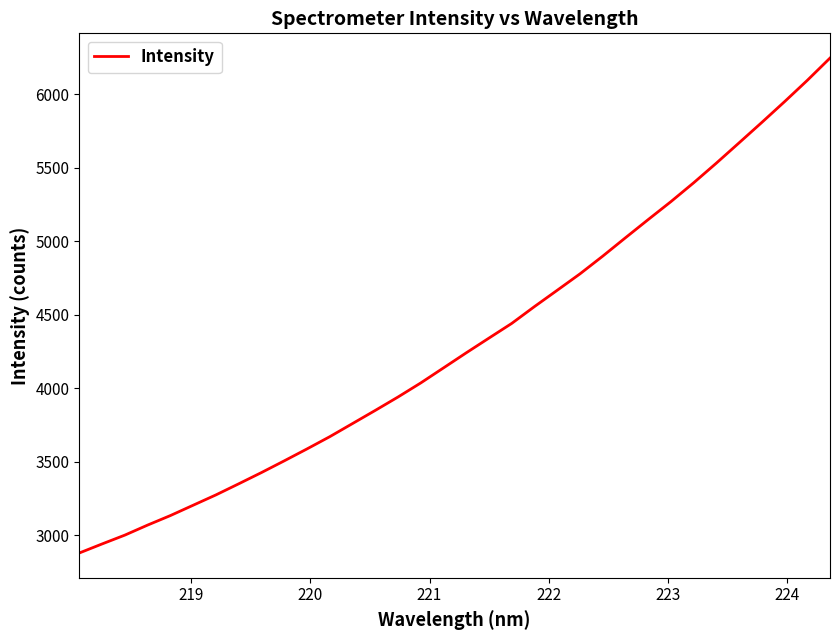

What is the difference between the maximum and minimum values?

3366.2